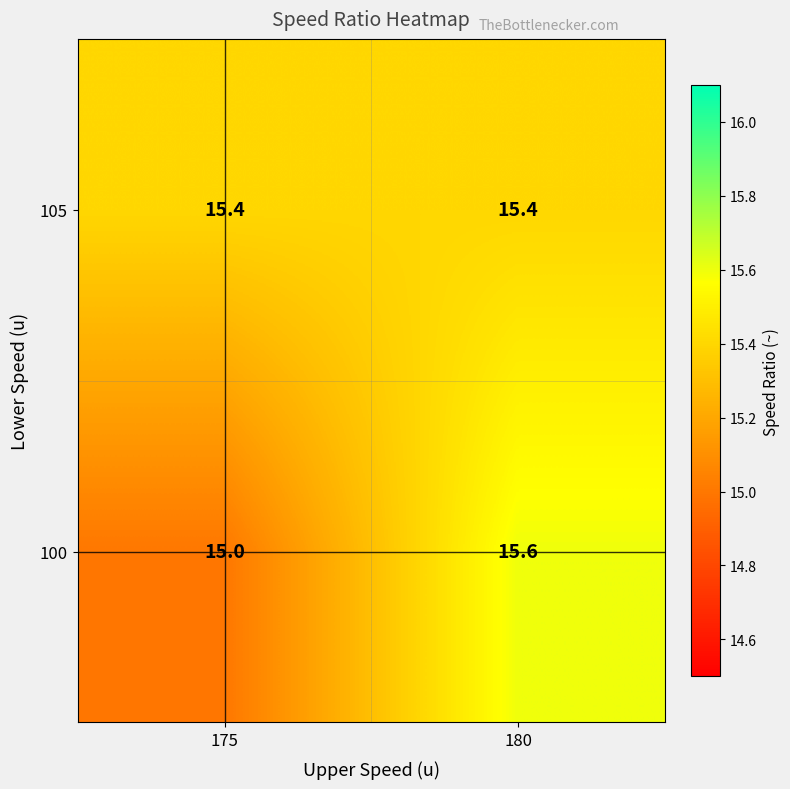

What is the difference between the 100 values at 175 and 180?

0.6